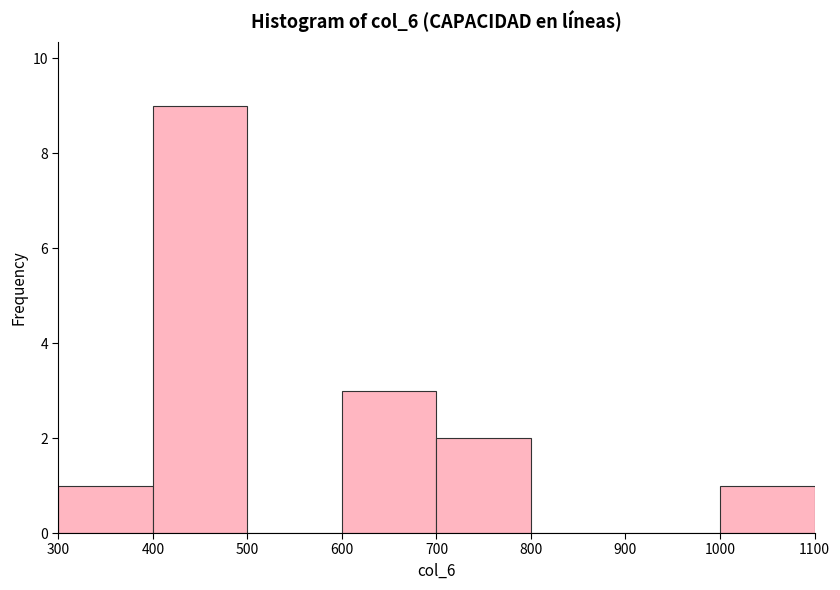

Which range on the x-axis has the tallest bar?

400 to 500